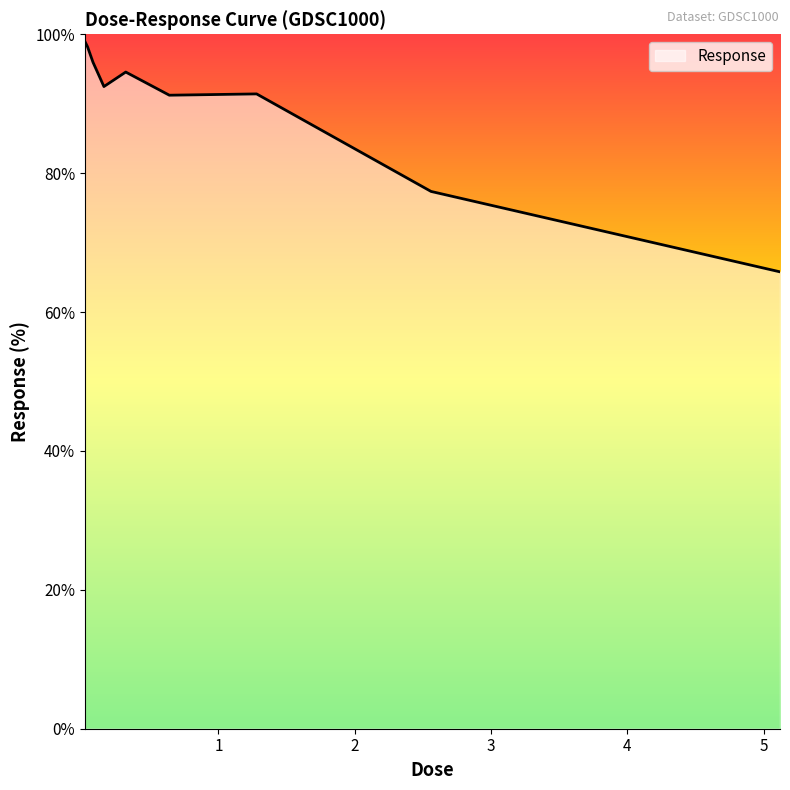

True or false: the data has more than 0 interior local peaks.

True